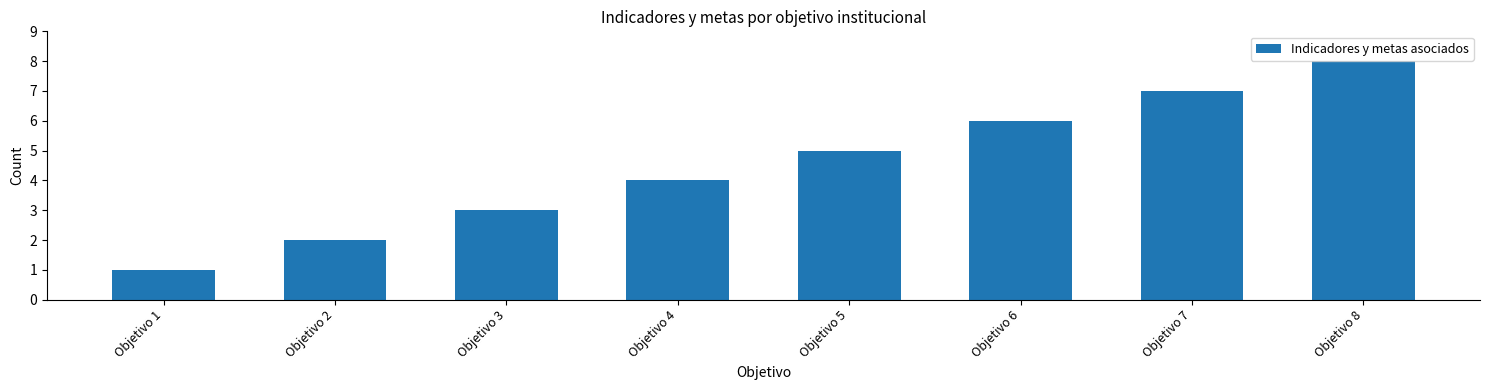

Rank the categories by value from highest to lowest.

Objetivo 8, Objetivo 7, Objetivo 6, Objetivo 5, Objetivo 4, Objetivo 3, Objetivo 2, Objetivo 1